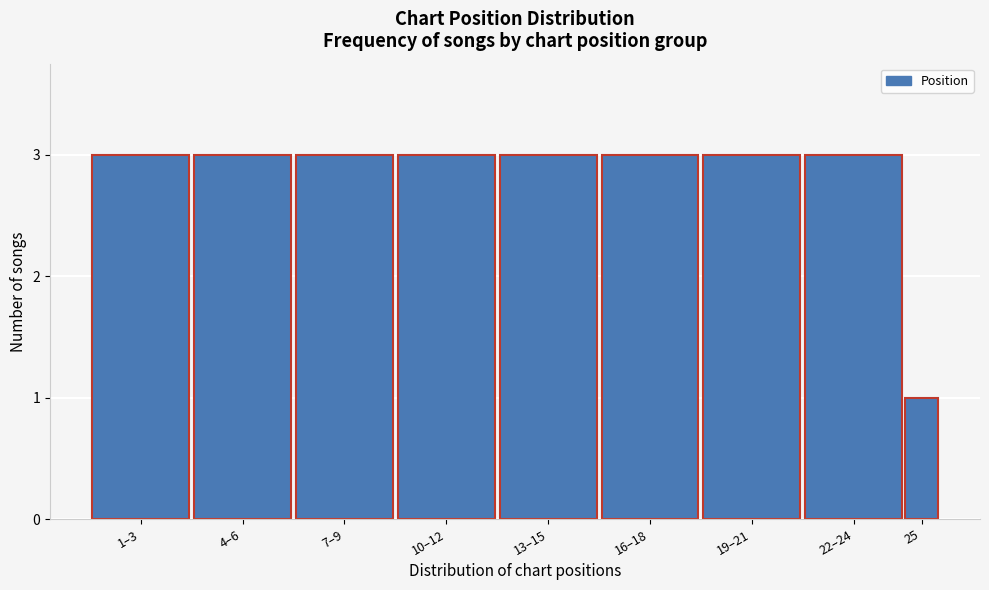

Reading left to right, what are all the values shown in this chart?

3	3	3	3	3	3	3	3	1